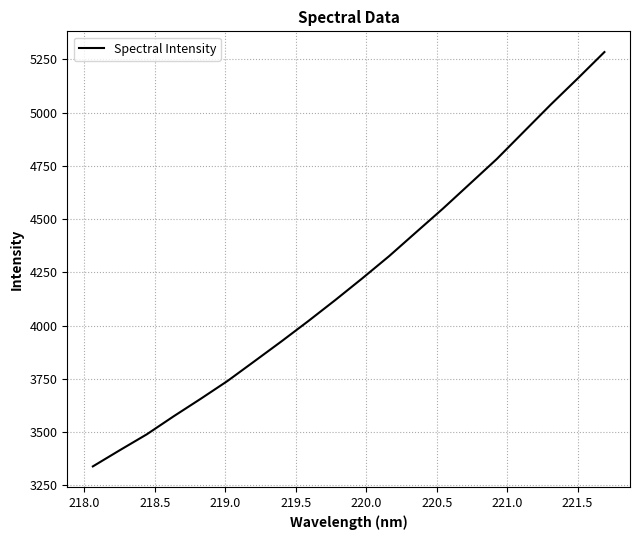

What is the maximum value shown in the chart?

5284.6